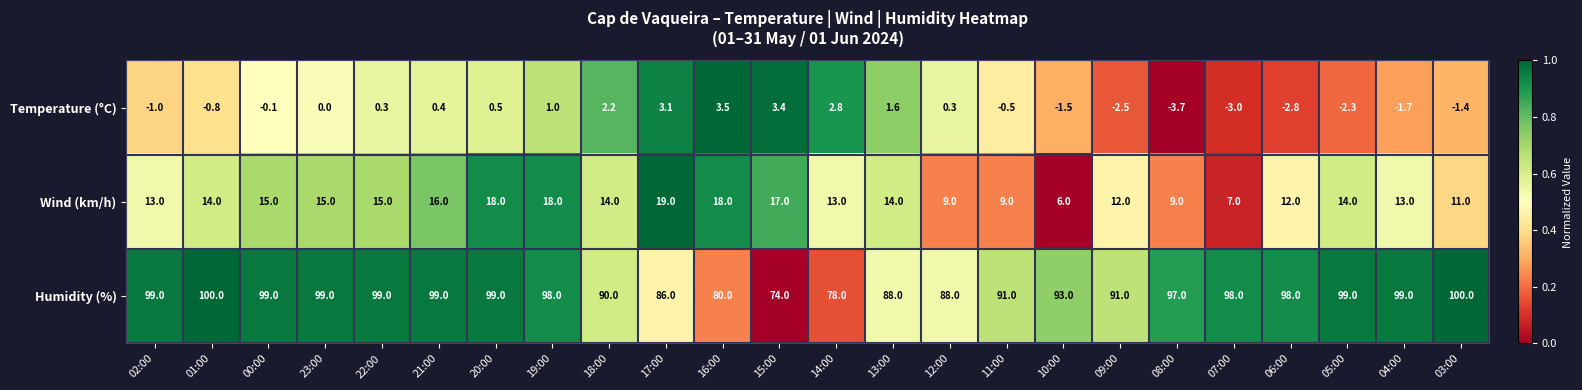

Which series has the largest range (max minus min)?

Humidity (%)